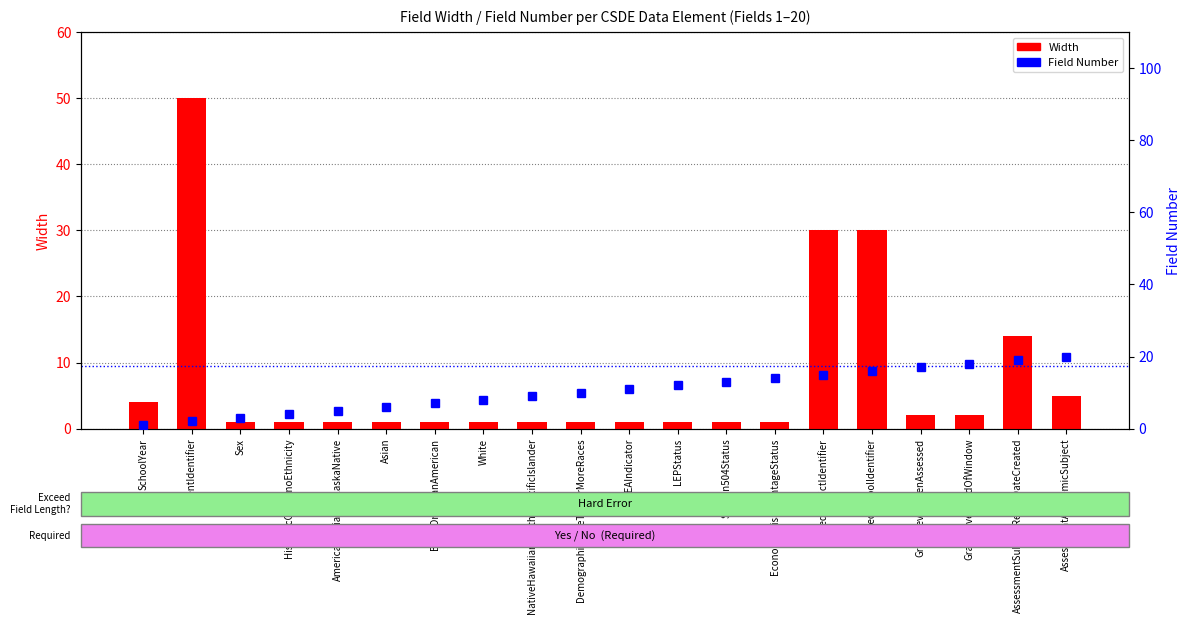

True or false: Field has a value of 6 at TestedDistrictIdentifier.

False